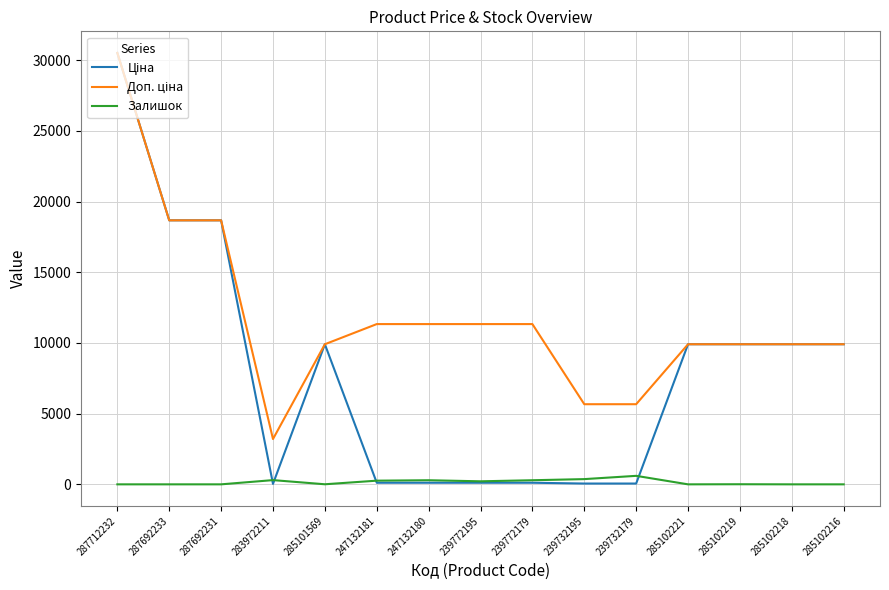

At which category does the chart reach its peak across all series?

287712232